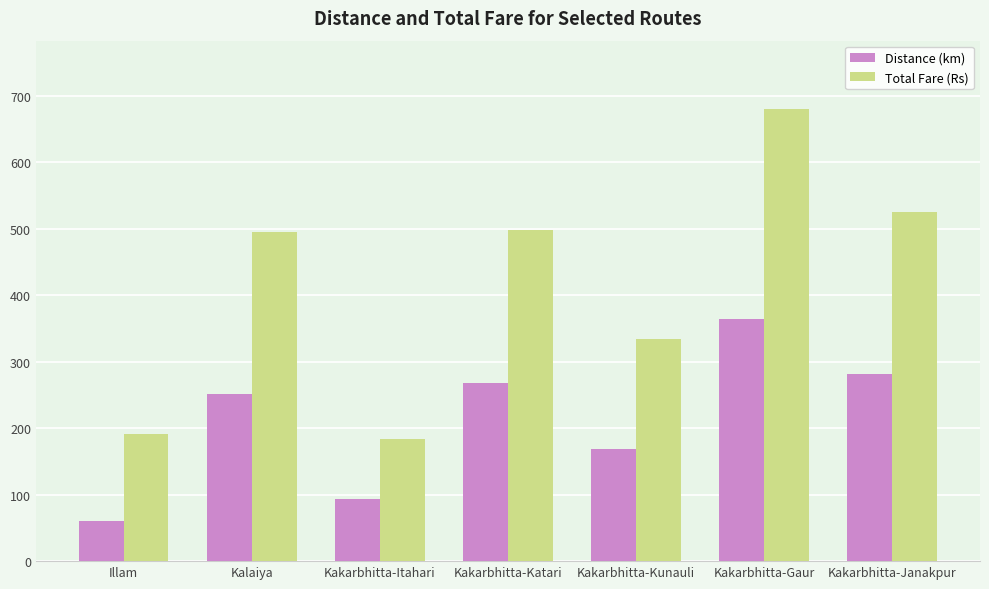

Is it true that Total Fare (Rs) equals 334 at Kakarbhitta-Kunauli?

True